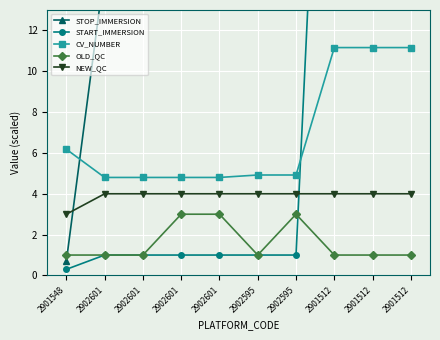

List the labels in order of STOP_IMMERSION value, smallest first.

2901548, 2902601, 2902601, 2902601, 2902601, 2902595, 2902595, 2901512, 2901512, 2901512